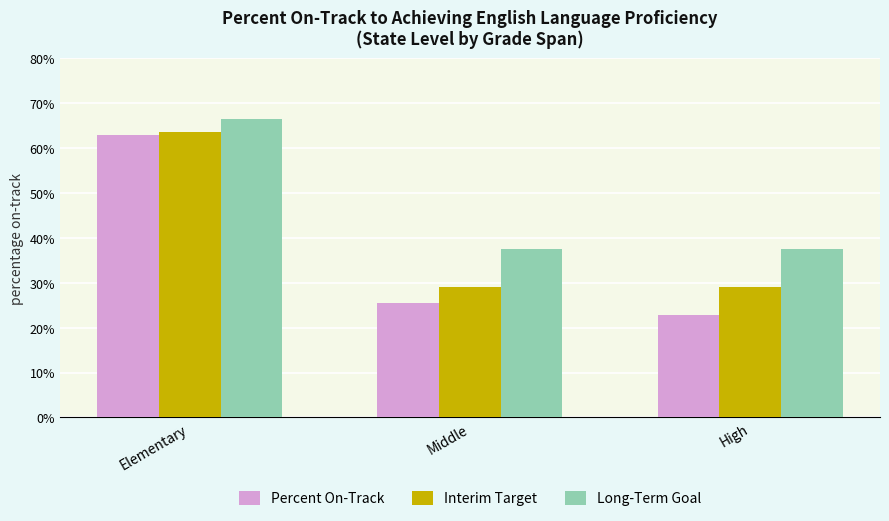

Is the value of Percent On-Track at High greater than the value of Long-Term Goal at Elementary?

No